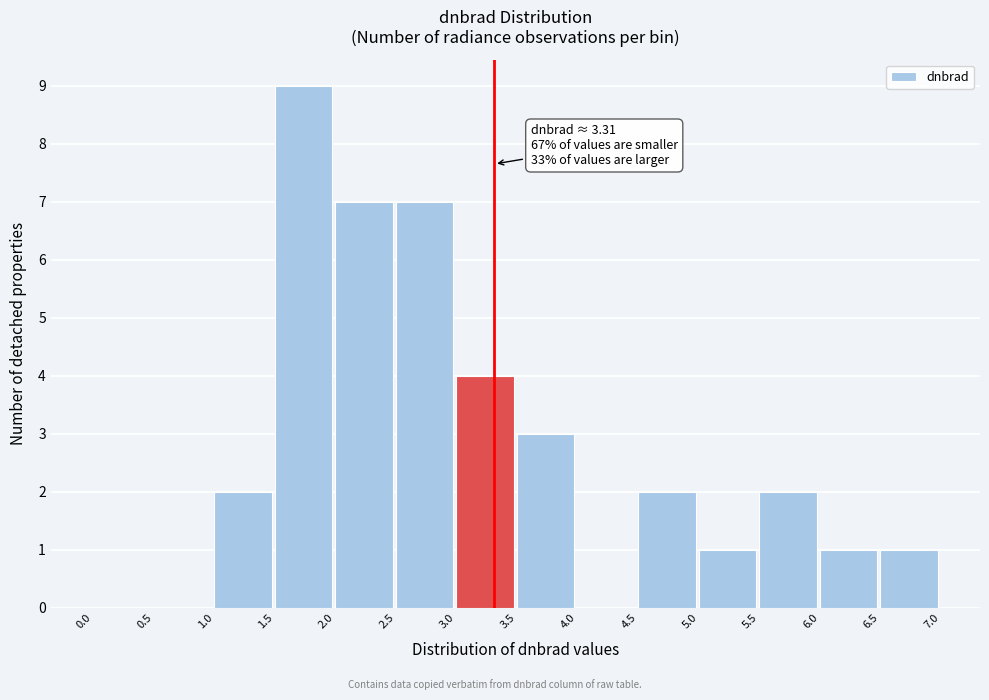

Over which range of the x-axis is the bar tallest?

1.5 to 2.0